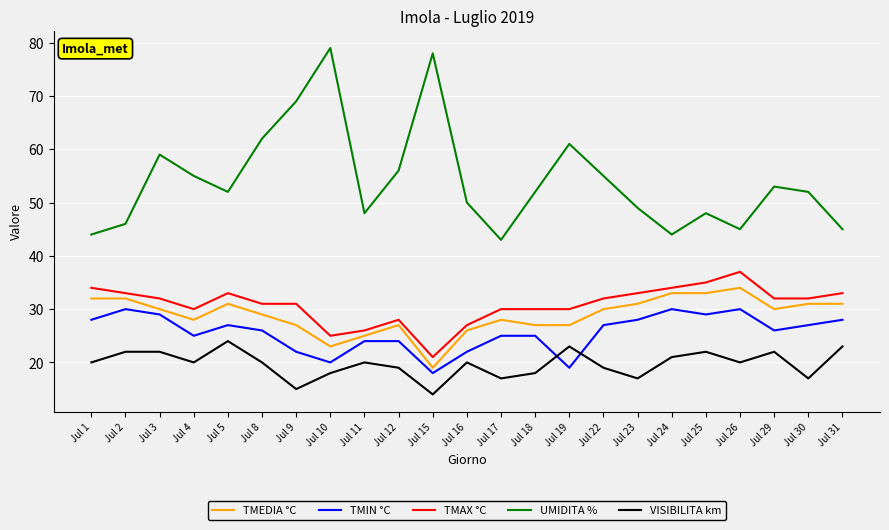

What are all the series names shown in the legend?

TMEDIA °C, TMIN °C, TMAX °C, UMIDITA %, VISIBILITA km